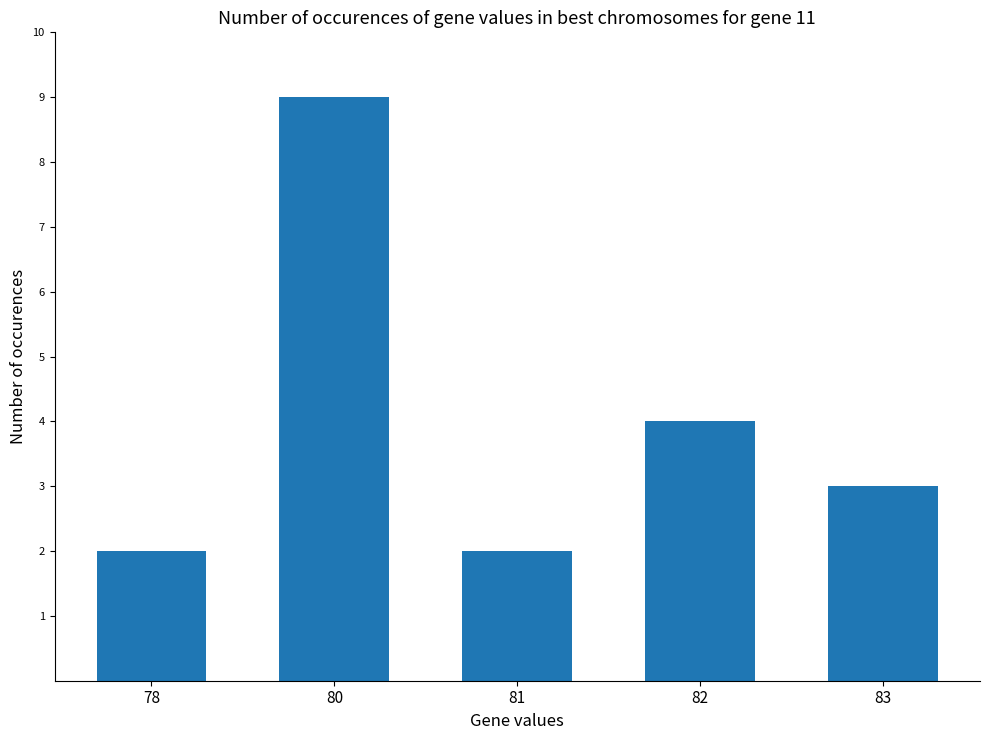

Approximately how many times larger is the value at 81 compared to 83?

0.7